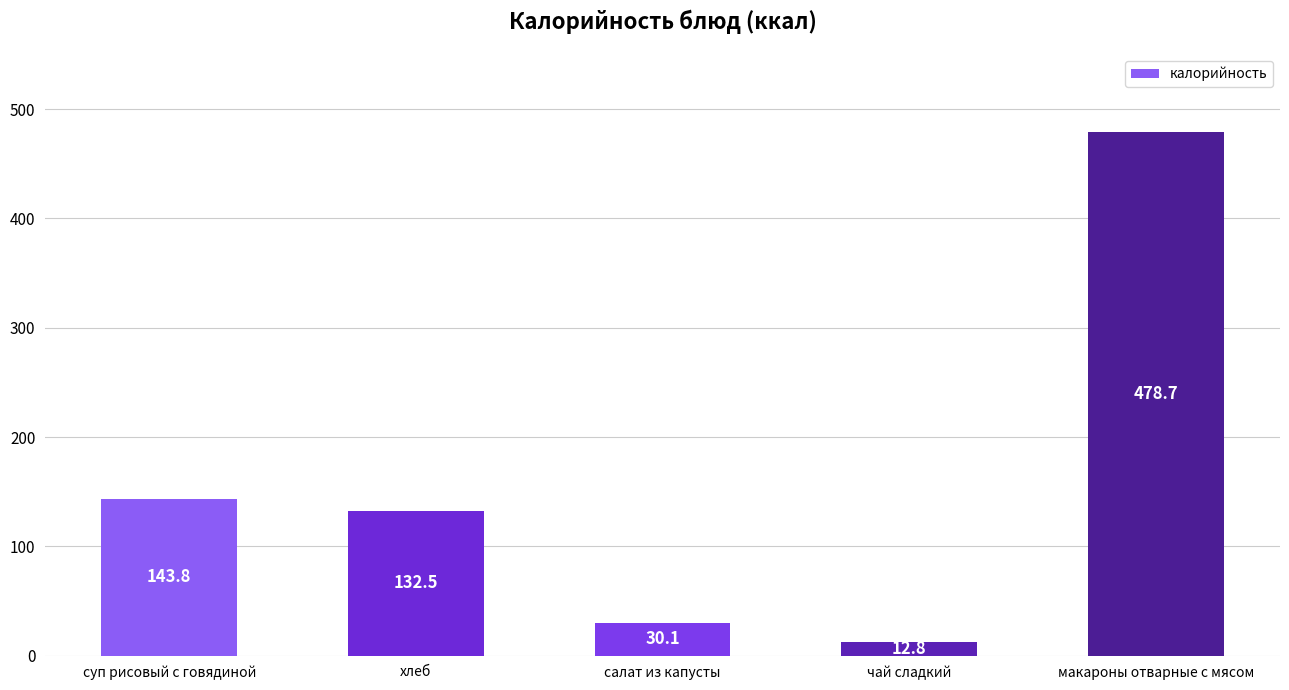

Approximately how many times larger is the value at хлеб compared to салат из капусты?

4.4